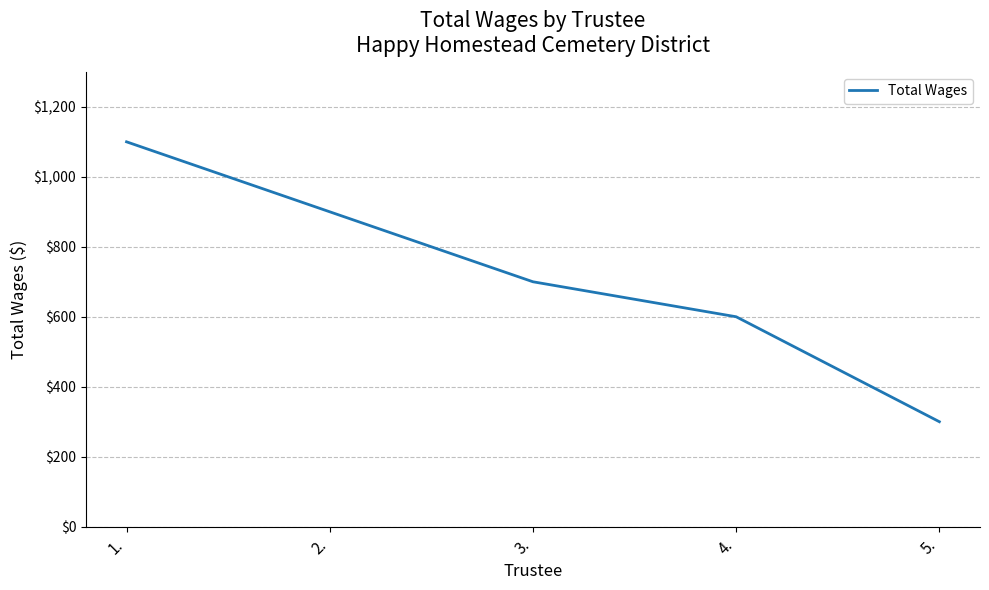

At which category does the chart reach its minimum across all series?

5.